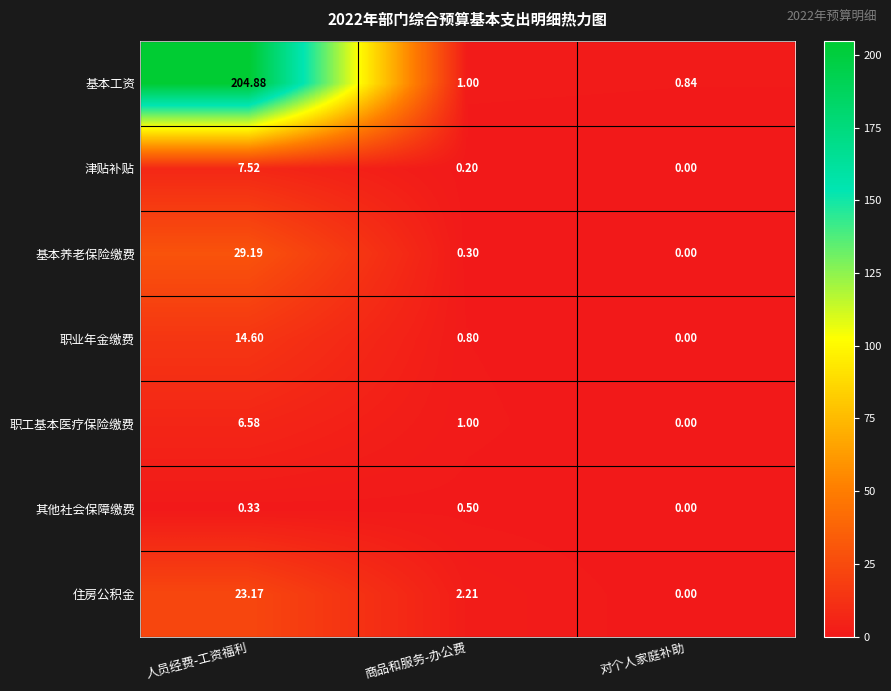

At which label does 职工基本医疗保险缴费 first exceed 1?

人员经费-工资福利